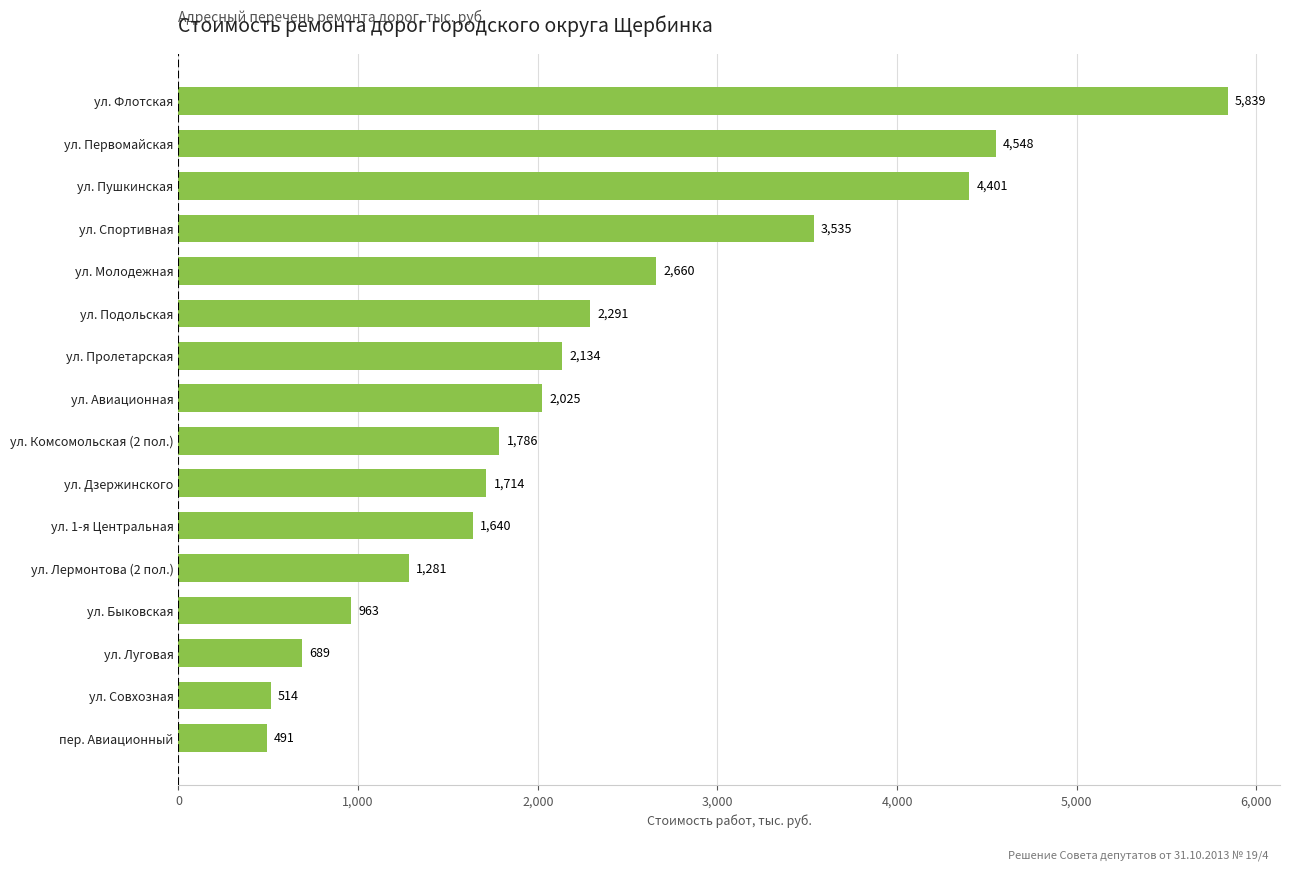

Rank the categories by value from lowest to highest.

пер. Авиационный, ул. Совхозная, ул. Луговая, ул. Быковская, ул. Лермонтова (2 пол.), ул. 1-я Центральная, ул. Дзержинского, ул. Комсомольская (2 пол.), ул. Авиационная, ул. Пролетарская, ул. Подольская, ул. Молодежная, ул. Спортивная, ул. Пушкинская, ул. Первомайская, ул. Флотская